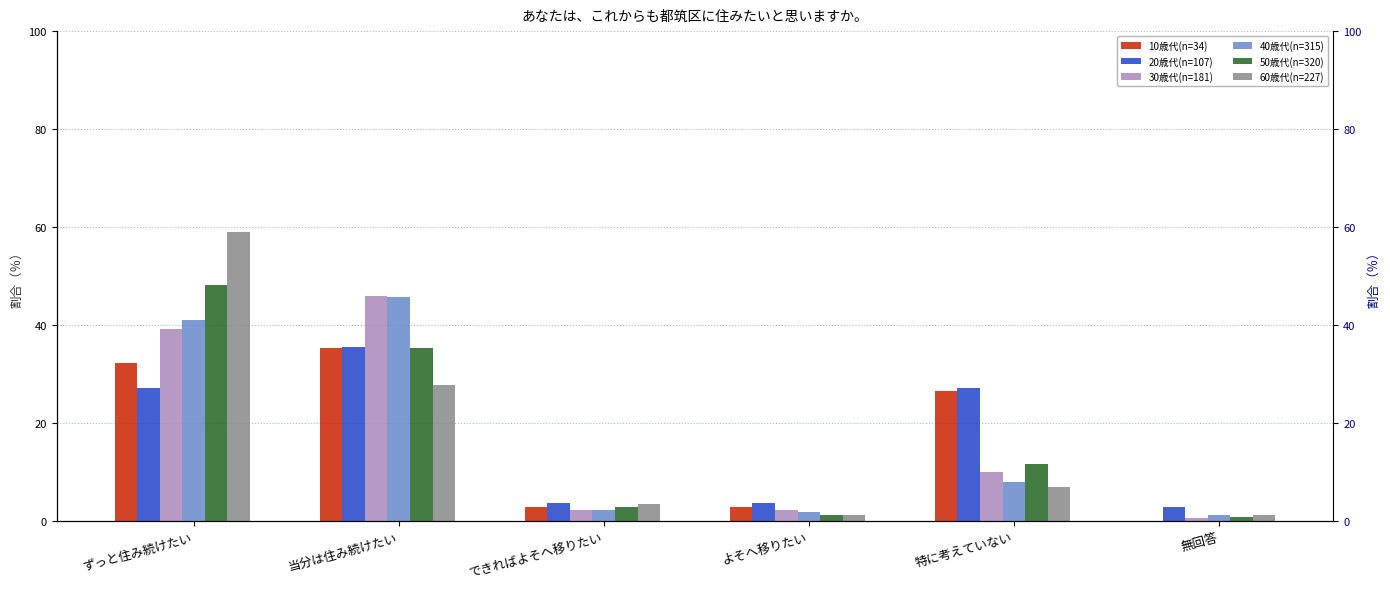

How many bars are there in each group?

6